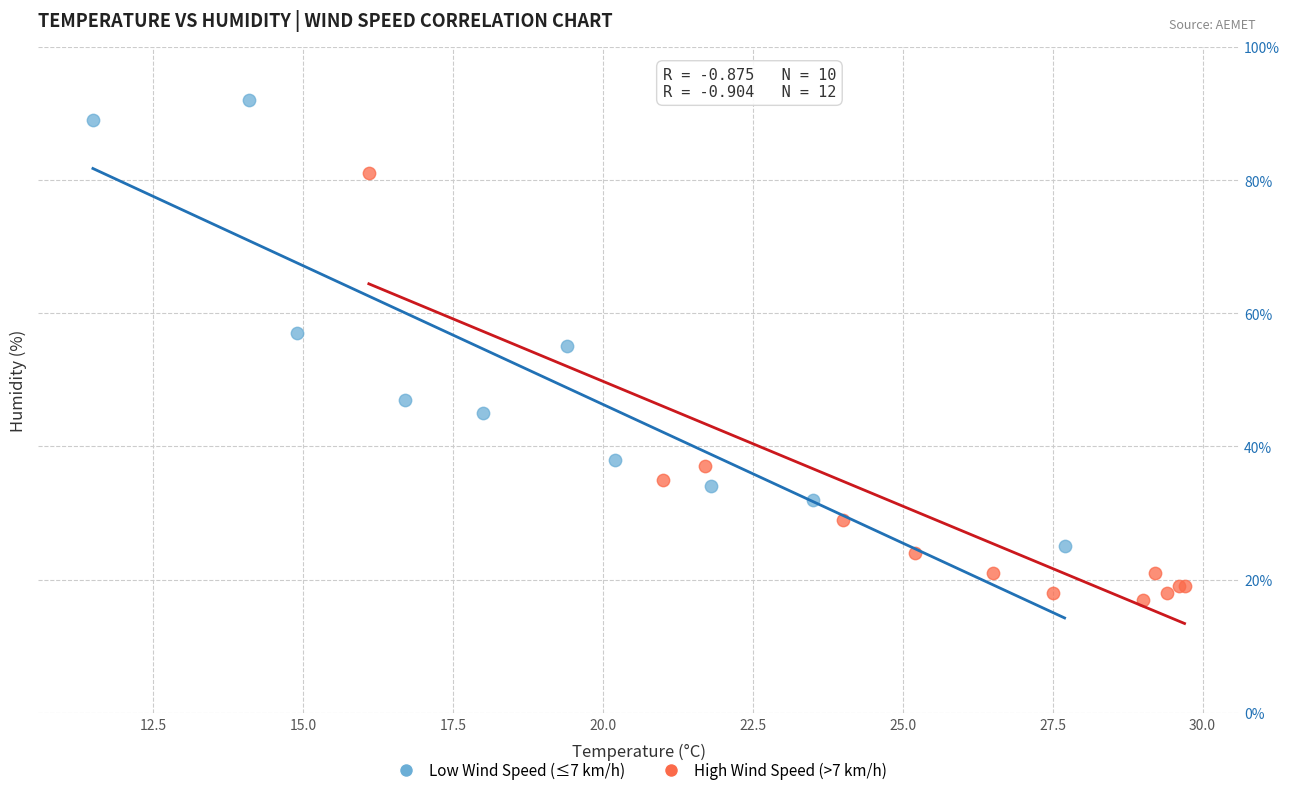

Which series reaches the maximum Y coordinate?

Low Wind Speed (≤7 km/h)